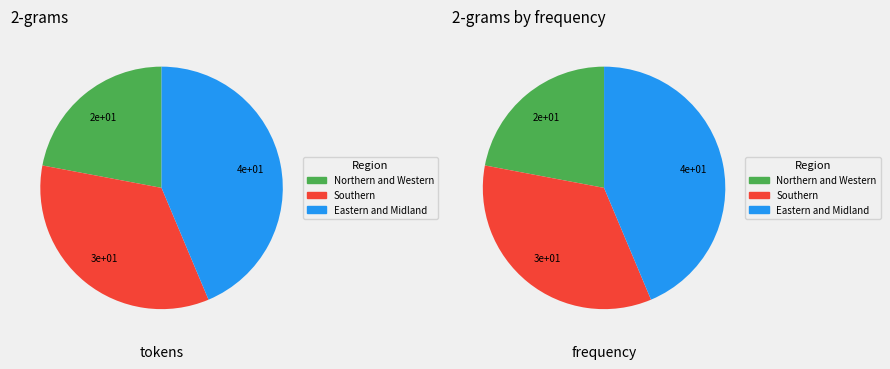

What portion of the pie excludes Southern?

65.7%